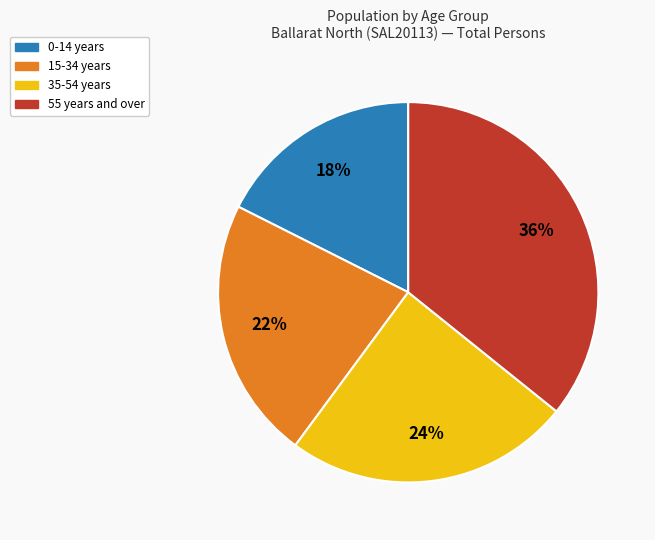

Does any single category account for the majority?

No